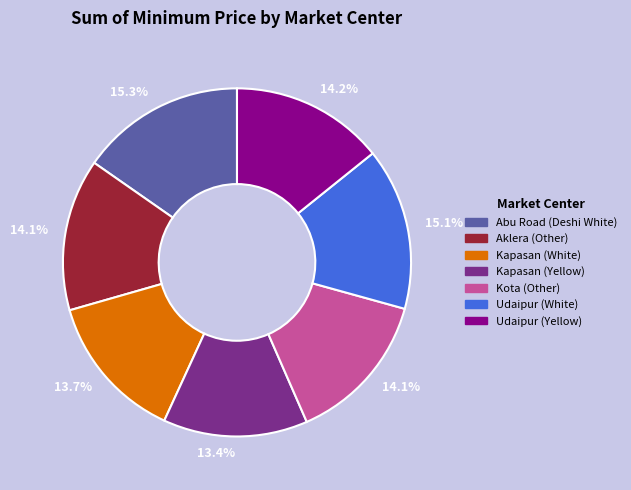

Is there a majority slice in this chart?

No